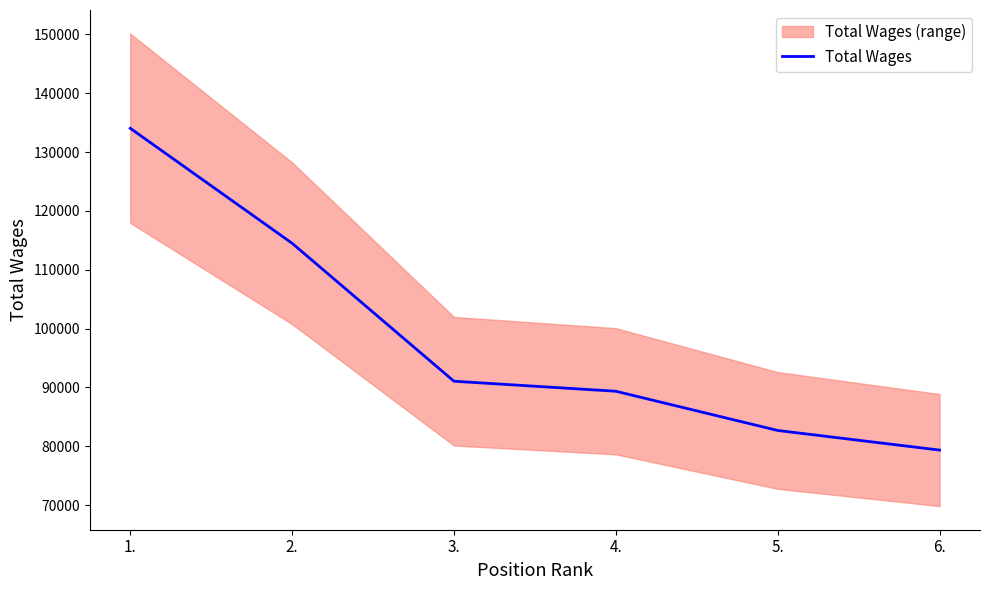

What position from the right is 4.?

3